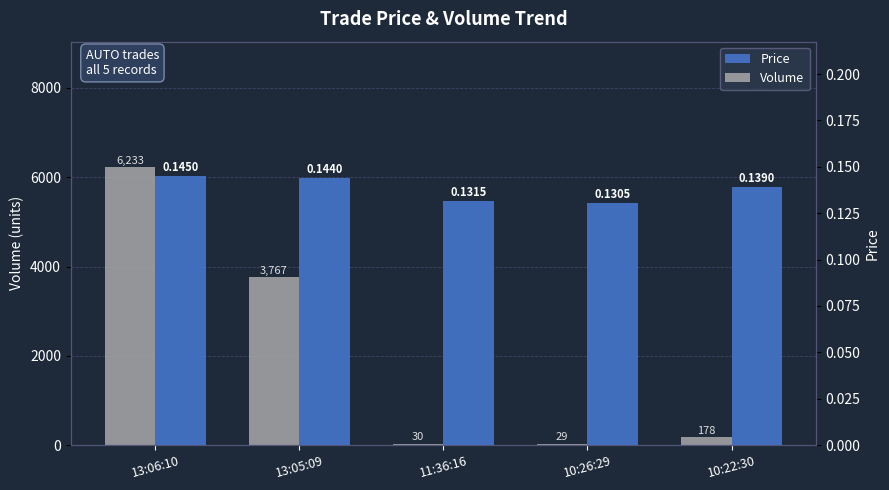

List the series in order of their peak value, lowest first.

Price, Volume